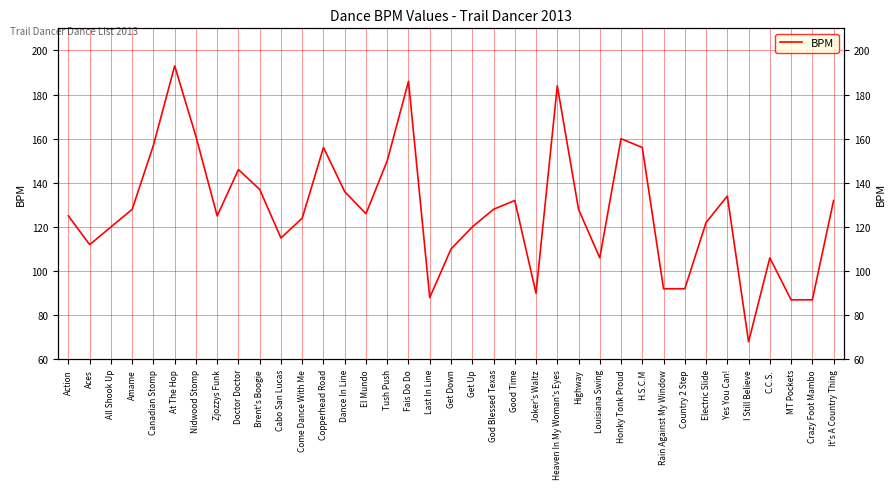

Where is the data nearest to the value 130?

Amame